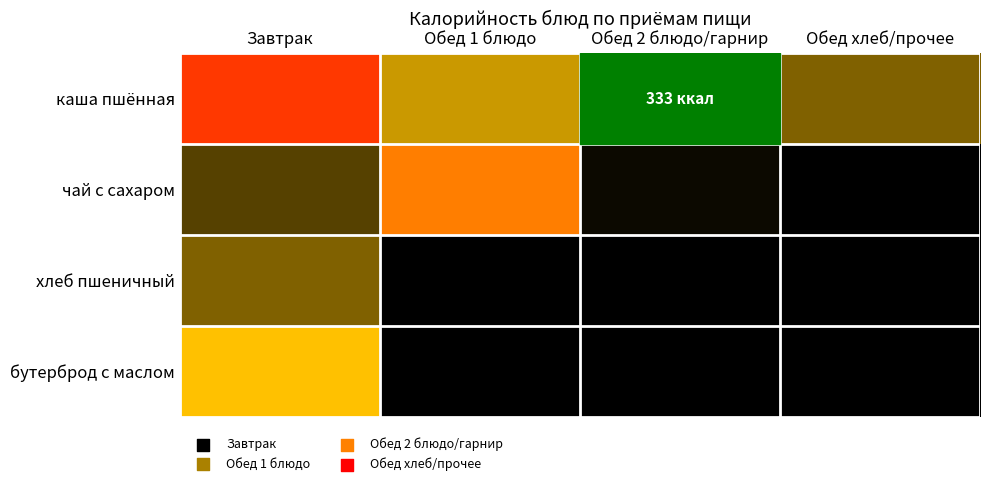

What is the total value across all series at Обед 1 блюдо?

363.5